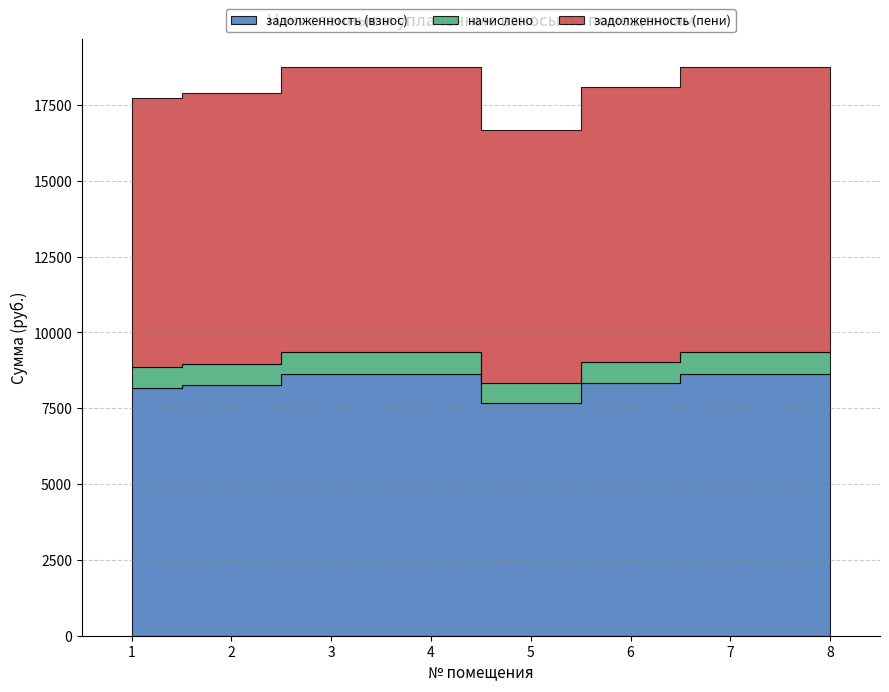

Does the chart display data point markers on the line(s)?

No